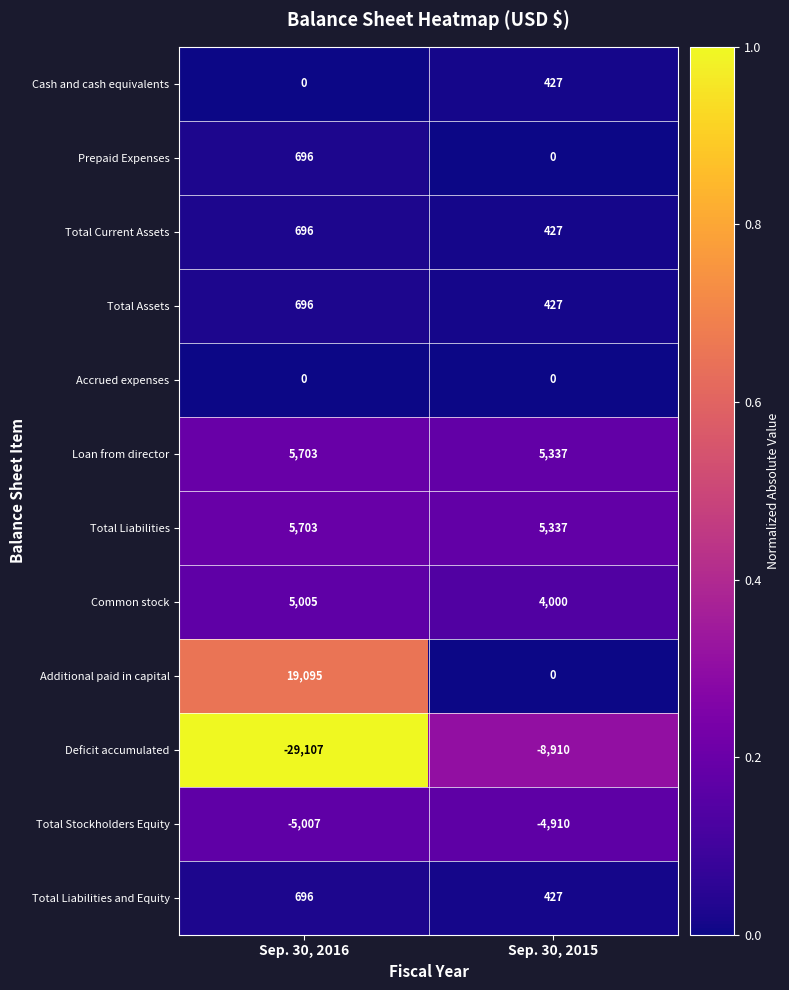

Which label corresponds to the smallest value in the chart?

Sep. 30, 2016